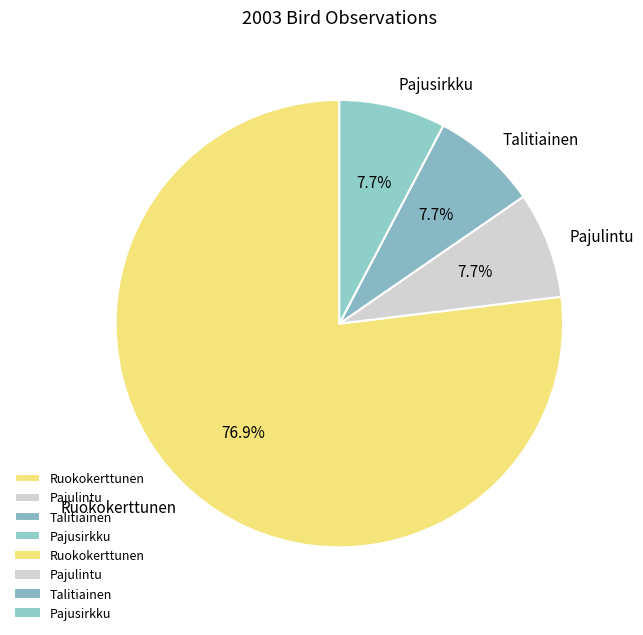

Between Pajulintu and Ruokokerttunen, which is larger?

Ruokokerttunen